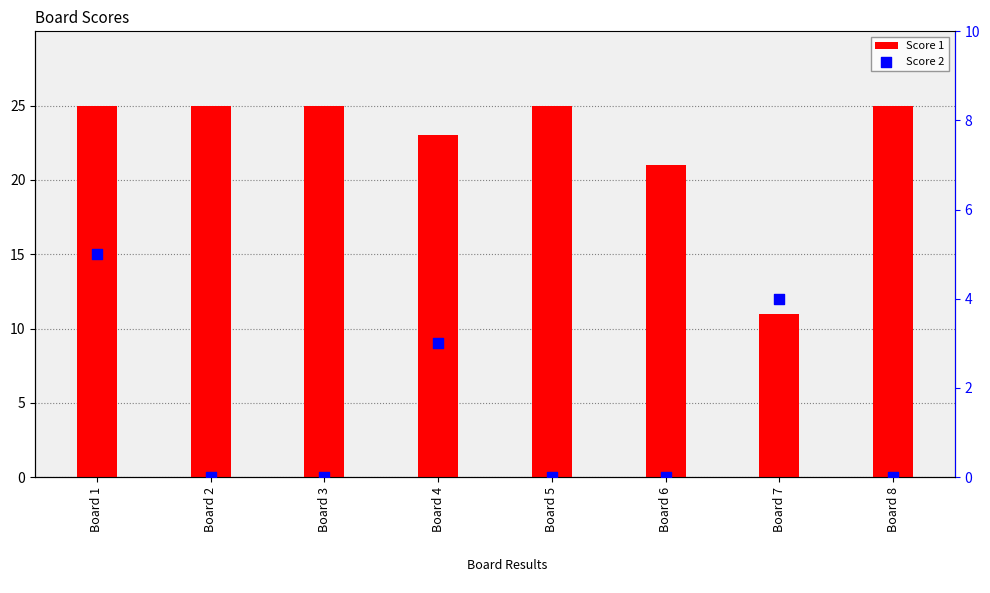

Which series contains the lowest Y value?

Score 2